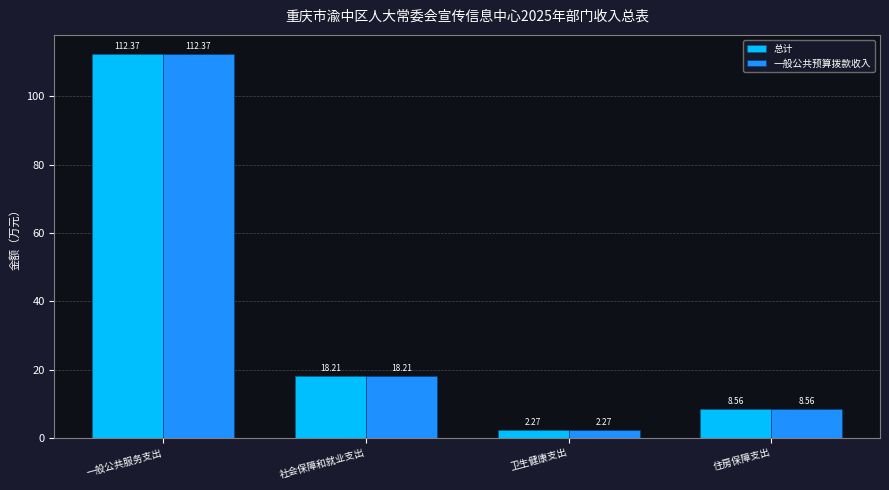

List the labels in order of 总计 value, smallest first.

卫生健康支出, 住房保障支出, 社会保障和就业支出, 一般公共服务支出